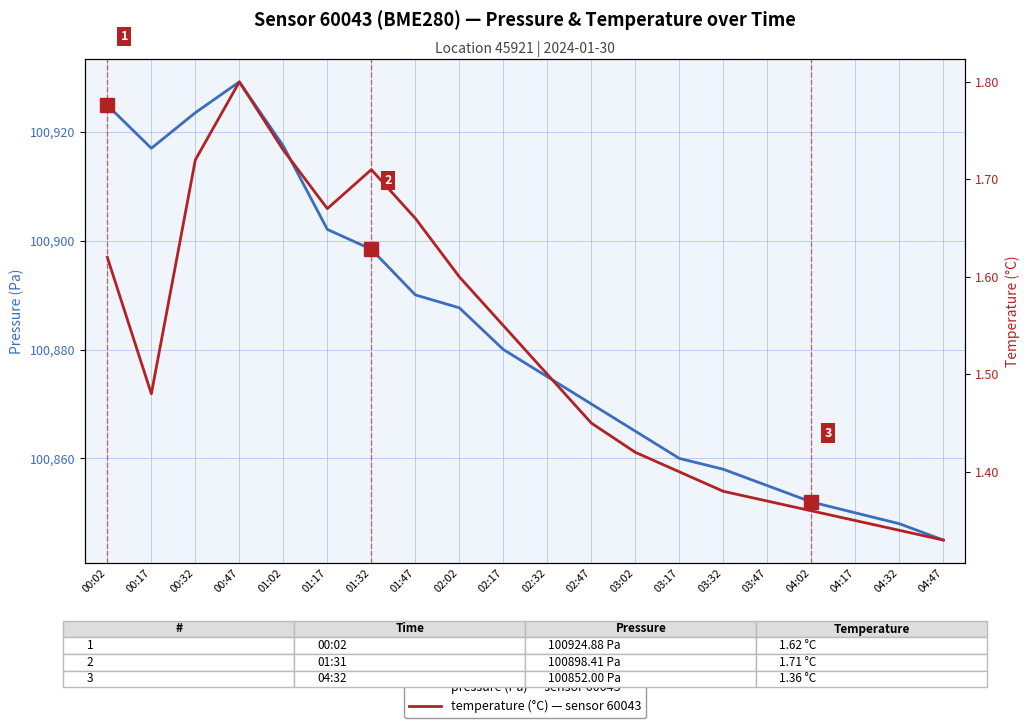

How many data points does each series have?

20